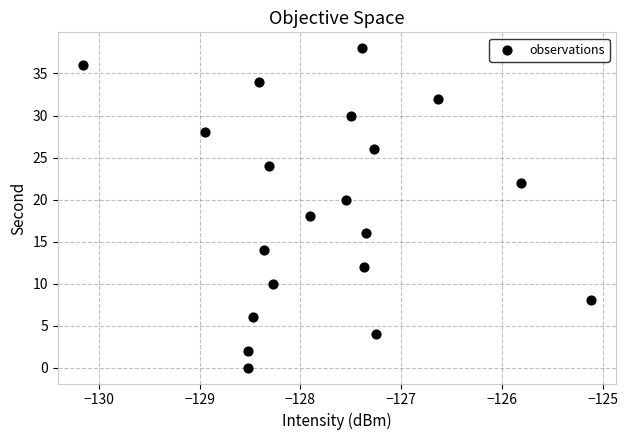

What is the range of Y values (max minus min)?

38